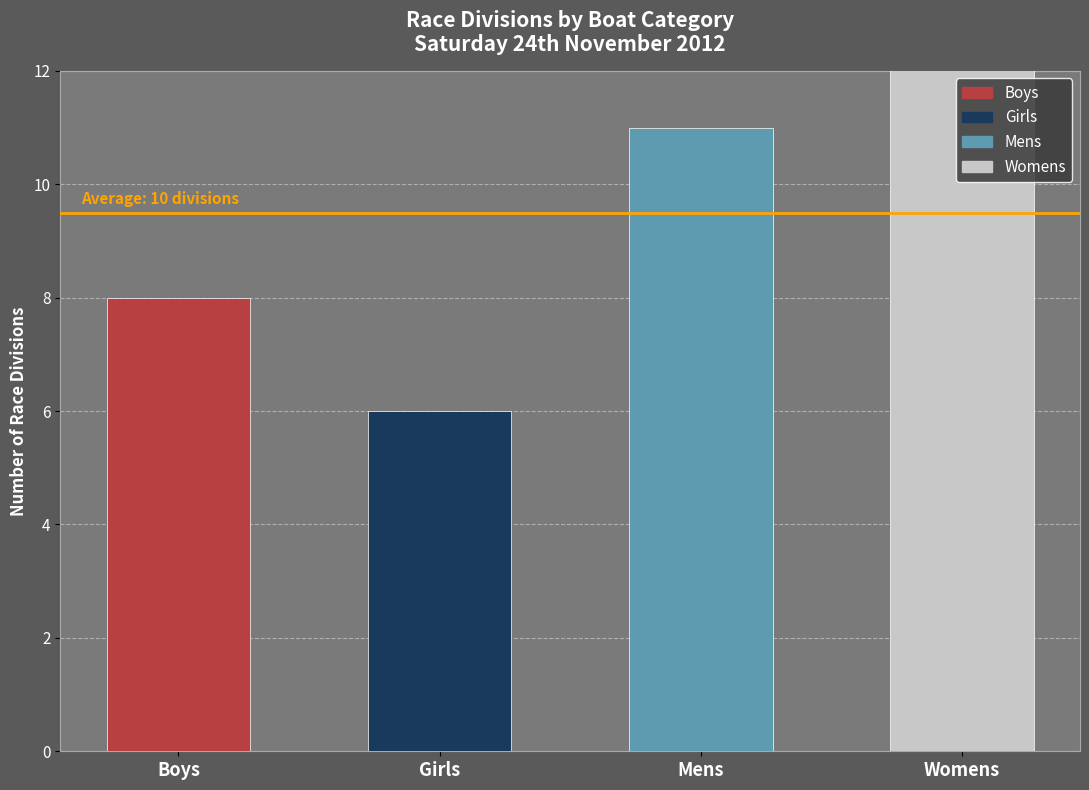

Is it true that Womens equals 3 at division 2?

False